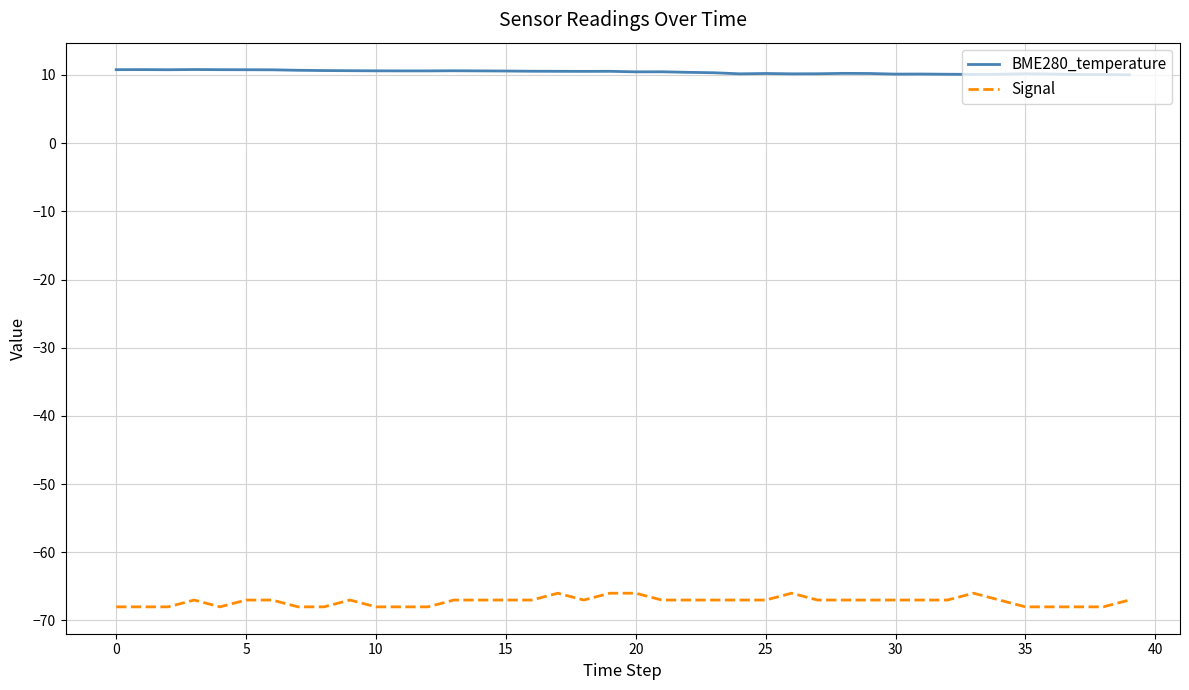

List the series in order of their peak value, highest first.

BME280_temperature, Signal